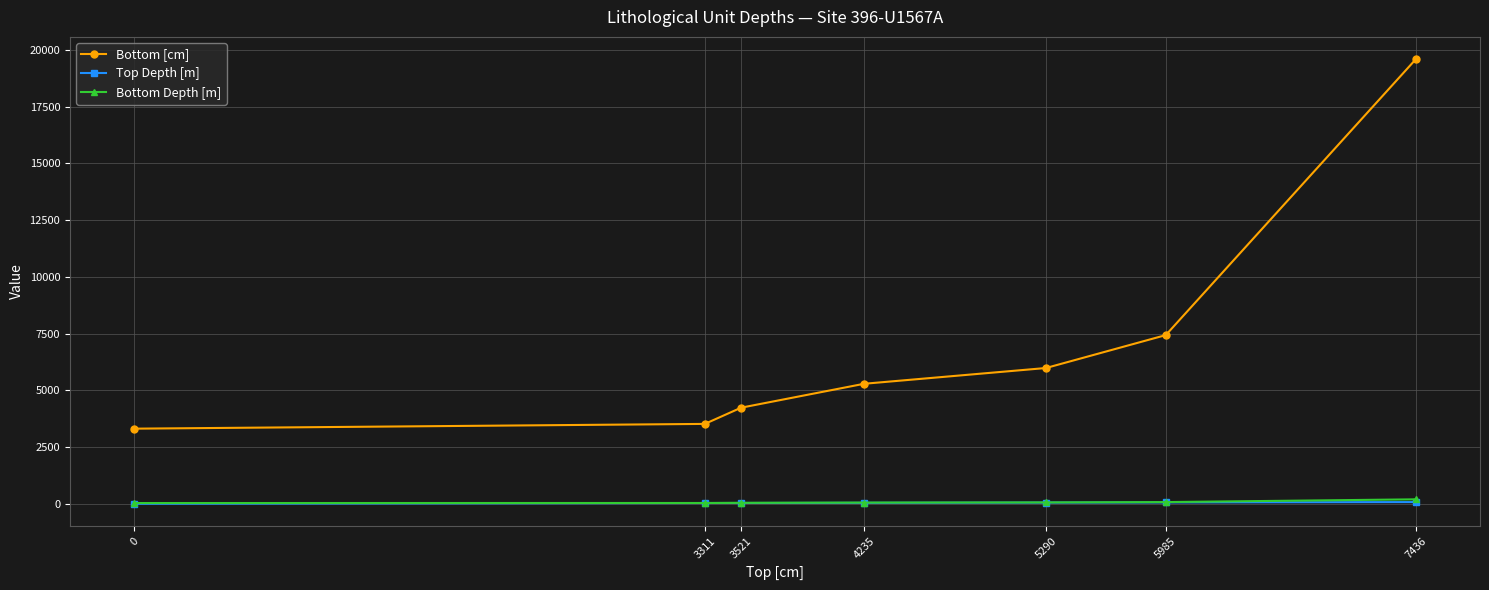

True or false: Bottom Depth [m] and Bottom [cm] cross at least once.

False